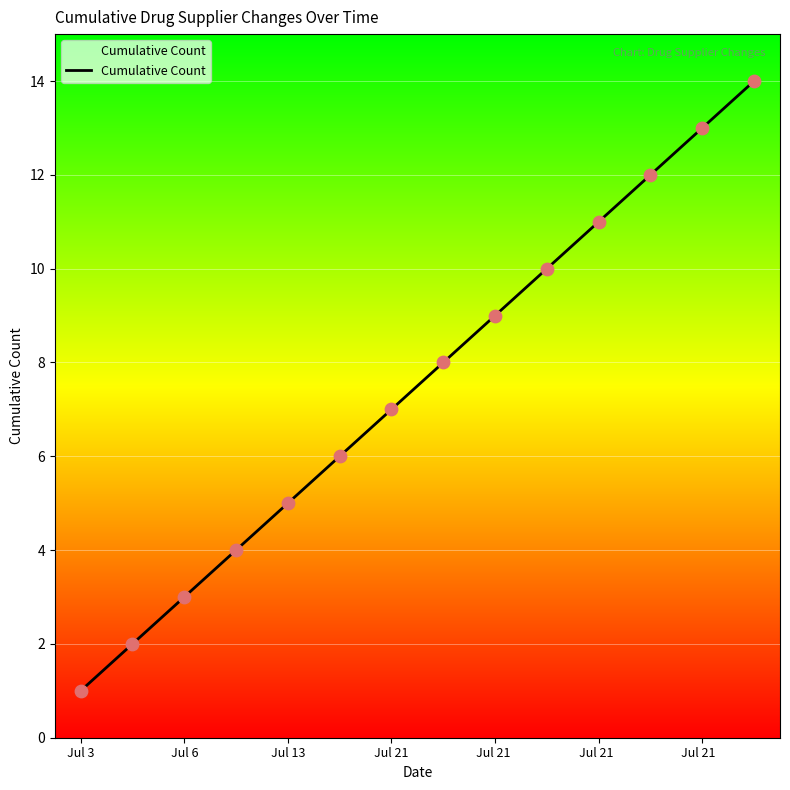

What is the maximum value shown in the chart?

14